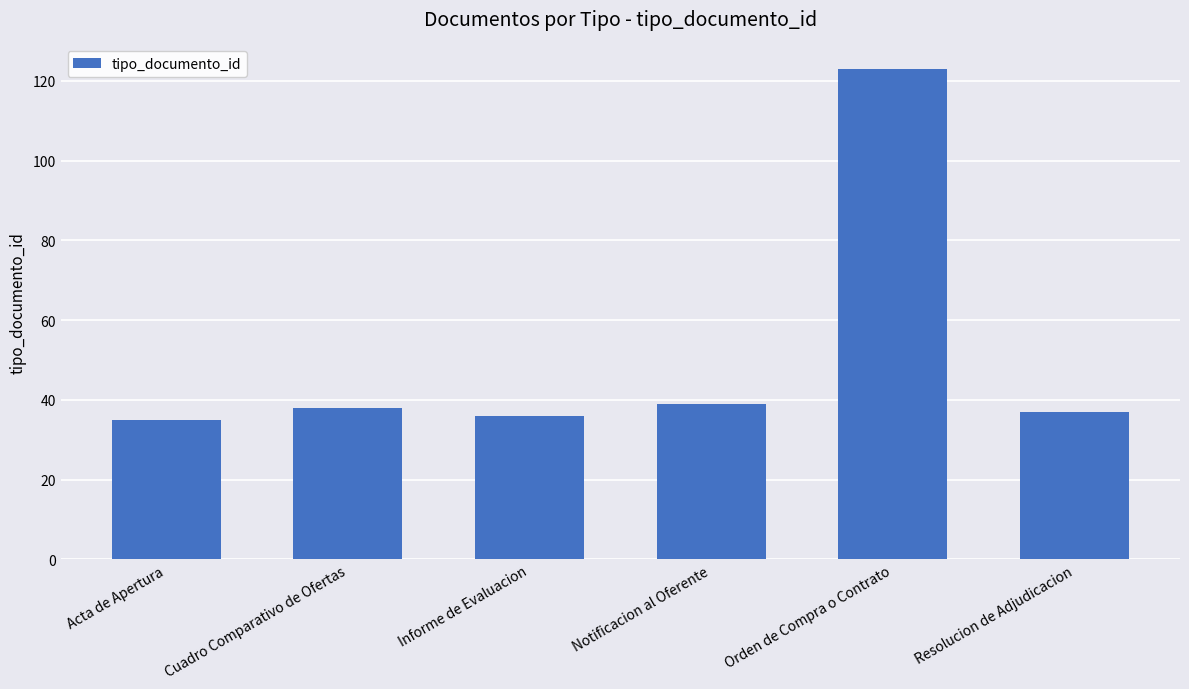

Read the value at Acta de Apertura.

35